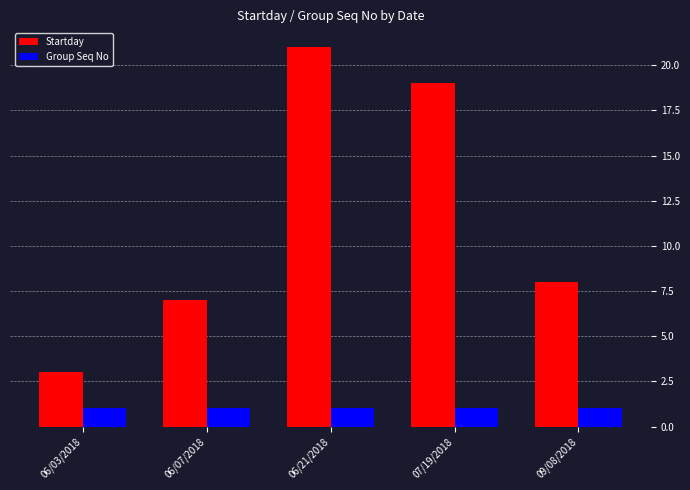

Reading left to right, list all the values displayed in this chart.

Startday: 06/03/2018=3	06/07/2018=7	06/21/2018=21	07/19/2018=19	09/08/2018=8
Group Seq No: 06/03/2018=1	06/07/2018=1	06/21/2018=1	07/19/2018=1	09/08/2018=1